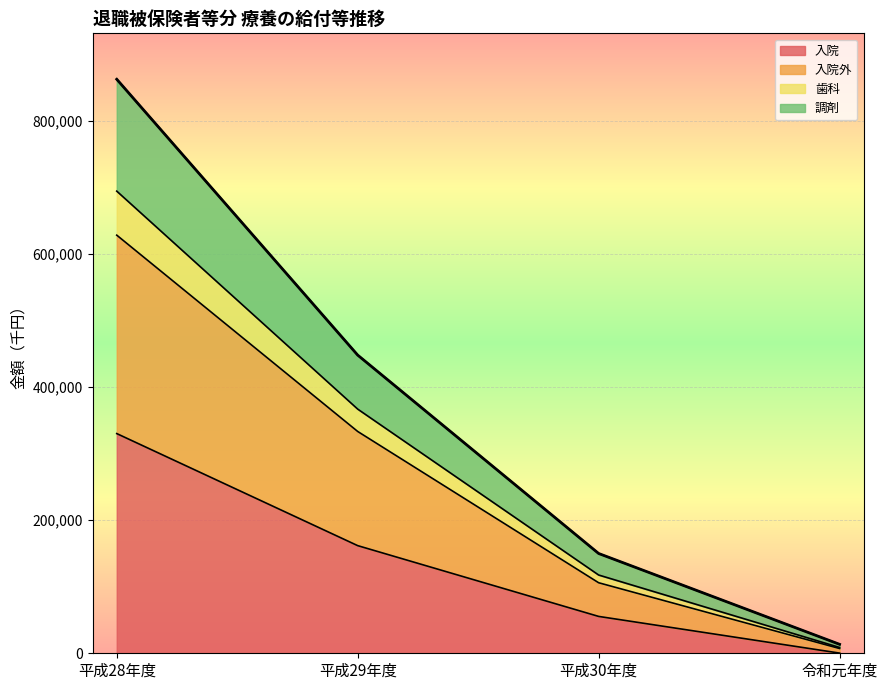

At which category is the sum across all series the highest?

平成28年度